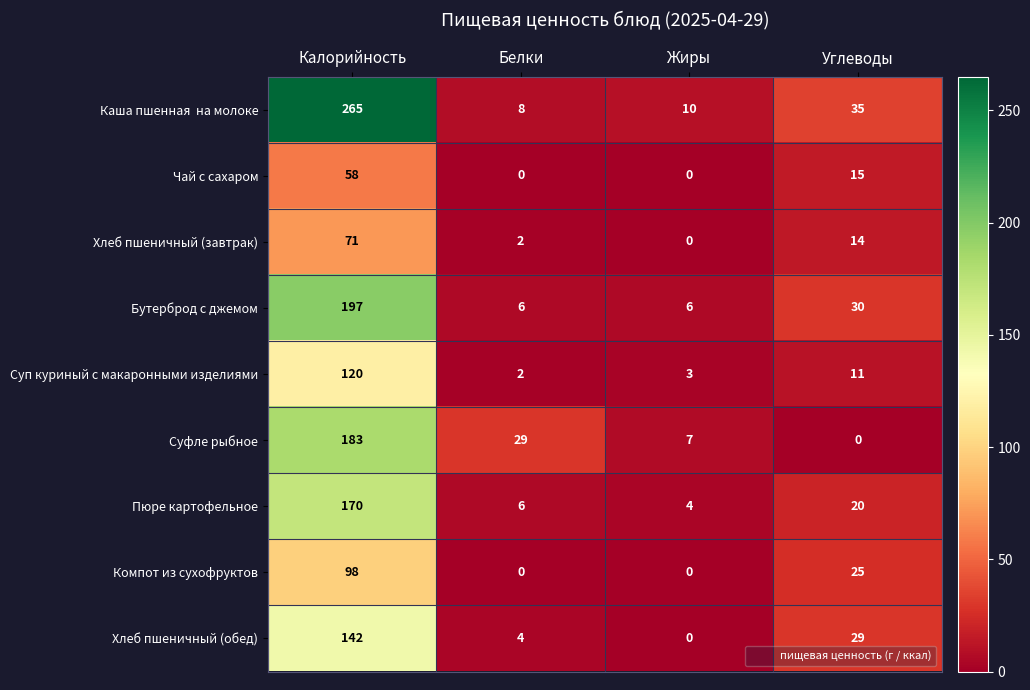

What is the total value across all series at Углеводы?

179